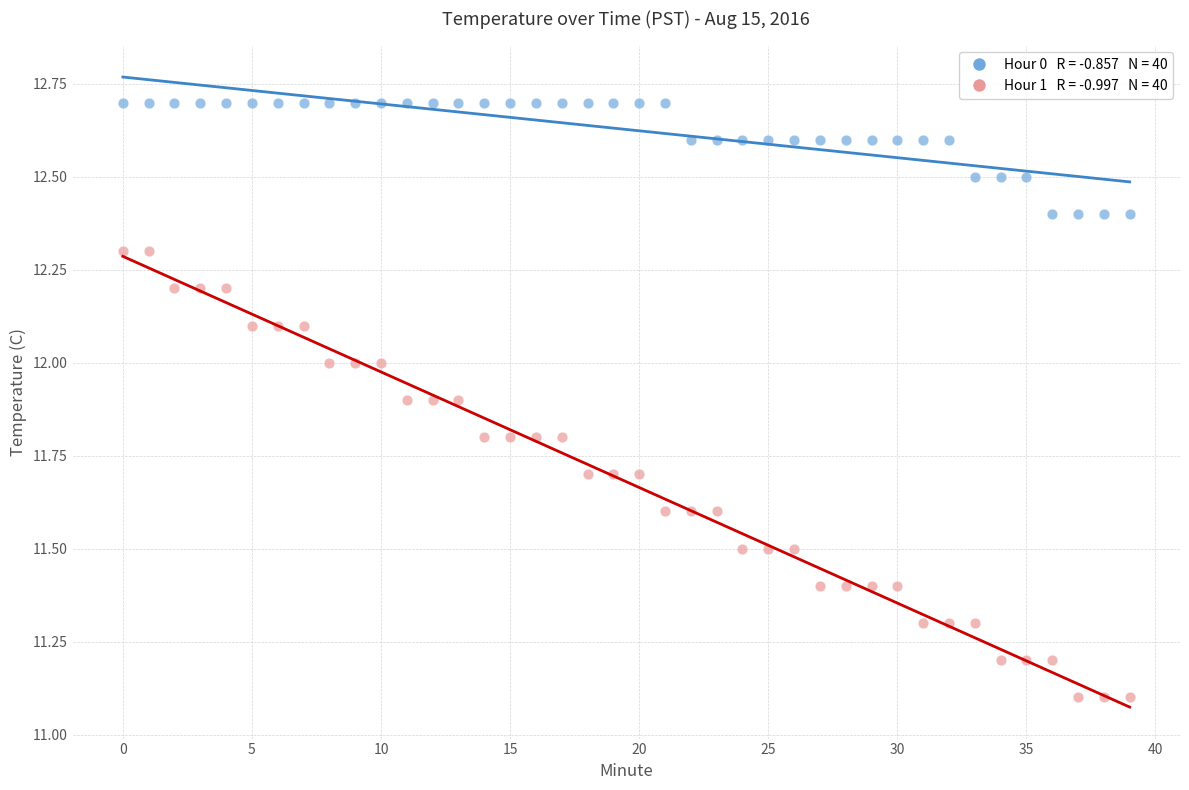

Across all data points, what is the range of Y values (max minus min)?

1.6